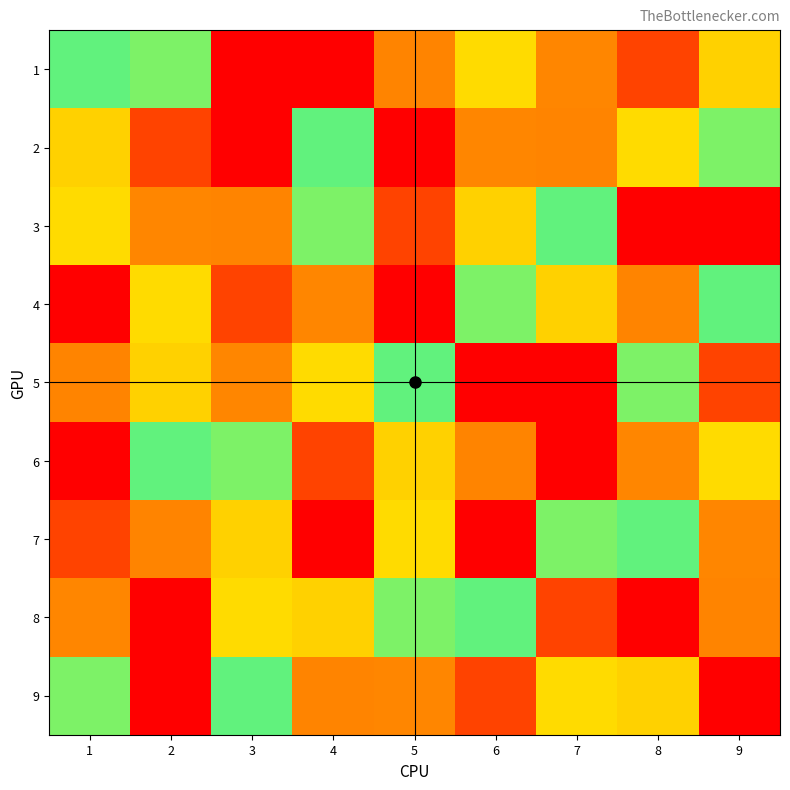

What is the total value across all series at 2?

45